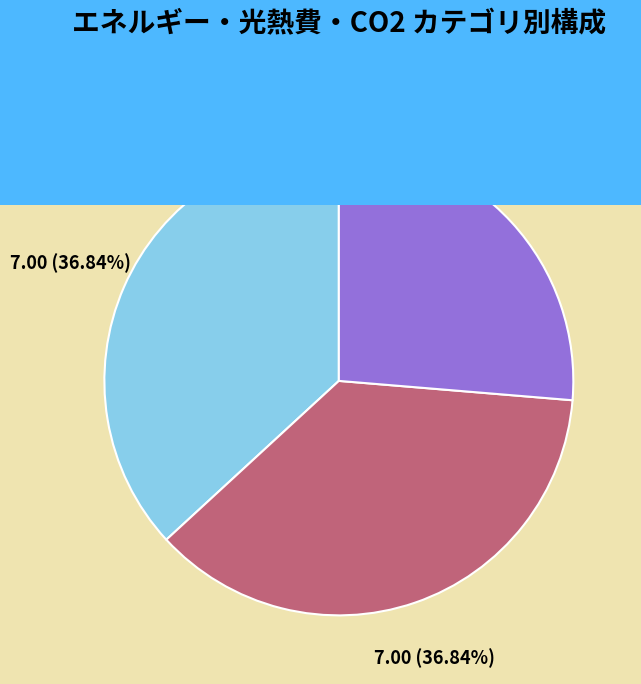

How many segments does this pie chart have?

3